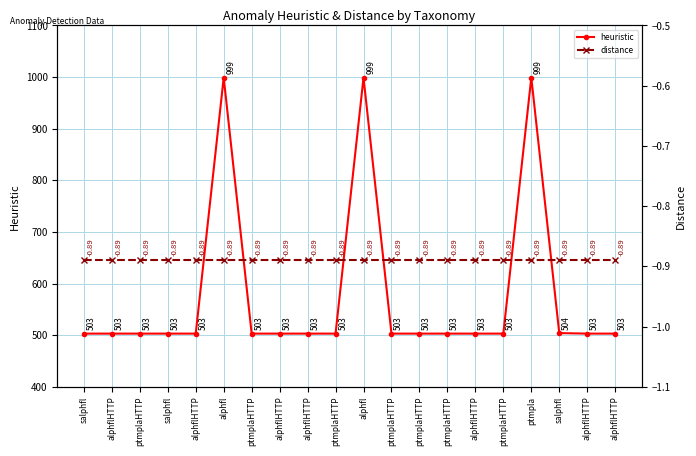

What is the smallest value displayed?

-0.9